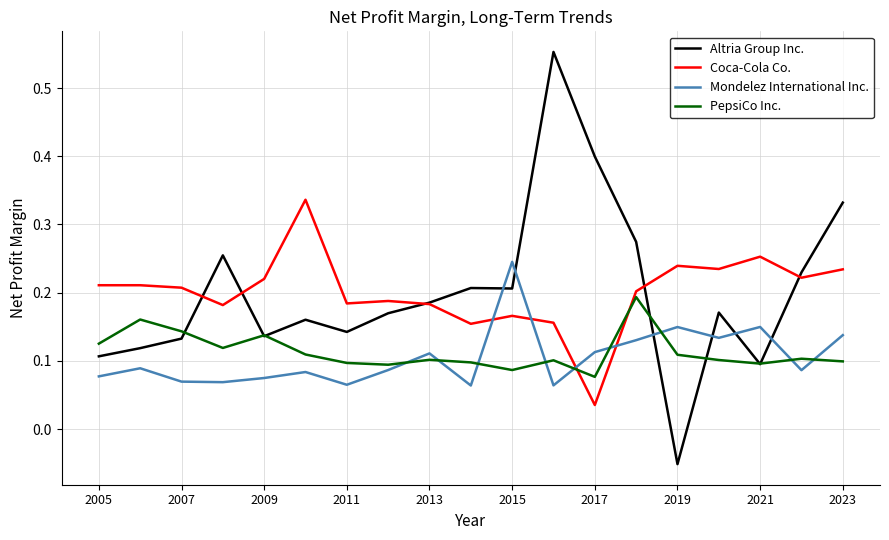

Rank the series by their maximum value, from lowest to highest.

PepsiCo Inc., Mondelez International Inc., Coca-Cola Co., Altria Group Inc.